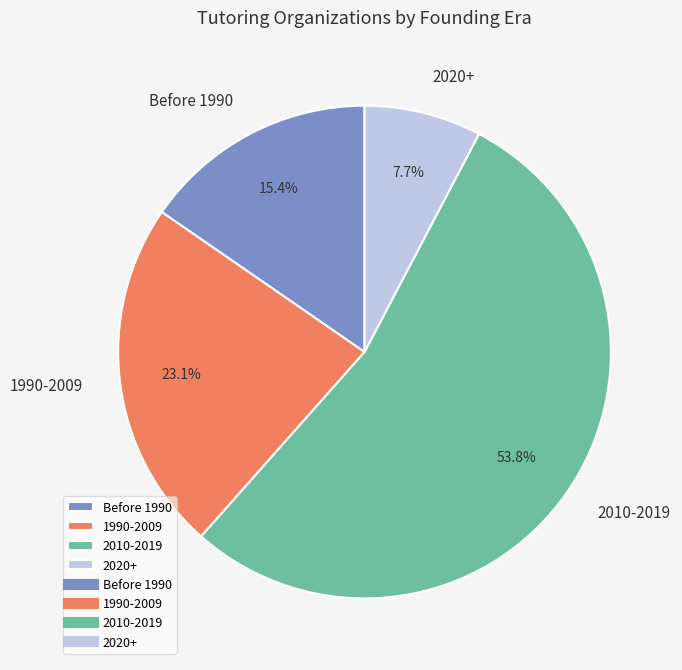

Rank the categories by value from highest to lowest.

2010-2019, 1990-2009, Before 1990, 2020+